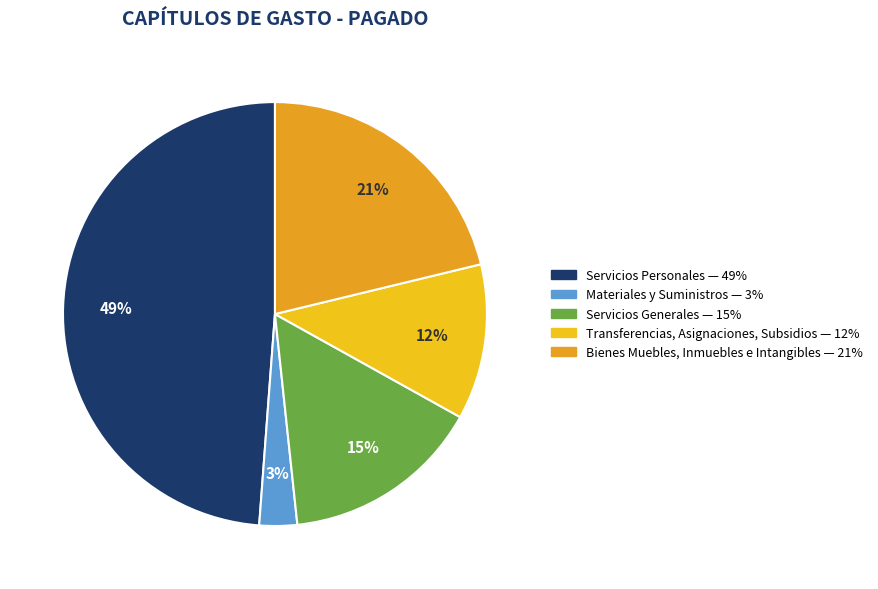

Which category has the biggest portion of the pie?

Servicios Personales